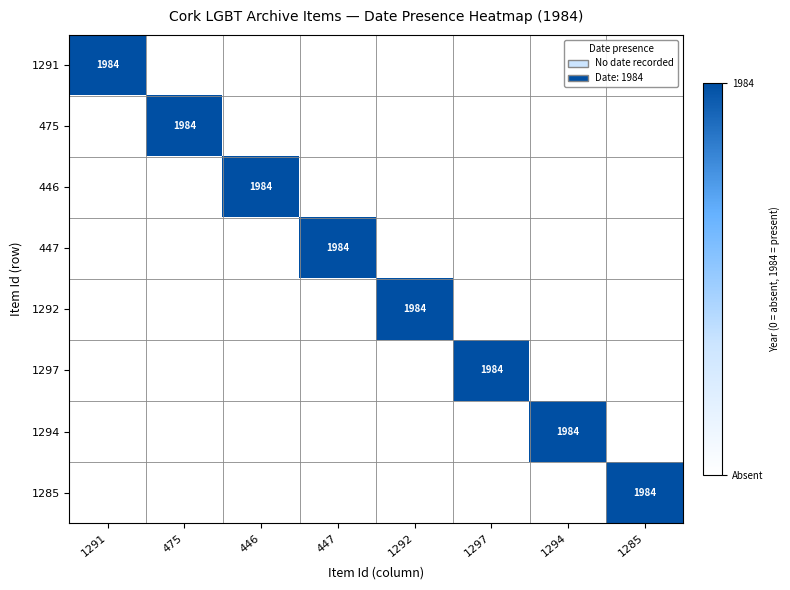

The 1292 series shows 1218 at 1292. True or false?

False